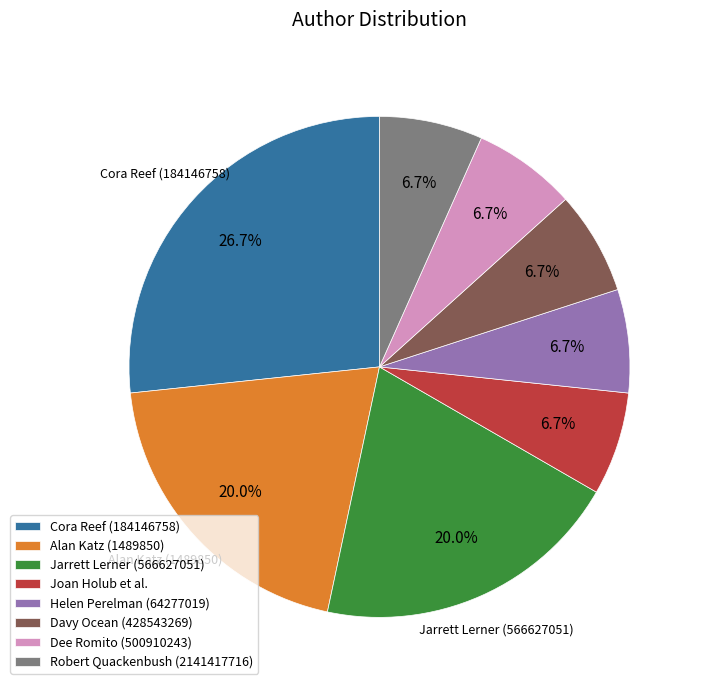

Does Davy Ocean (428543269) account for over 50% of the chart?

No